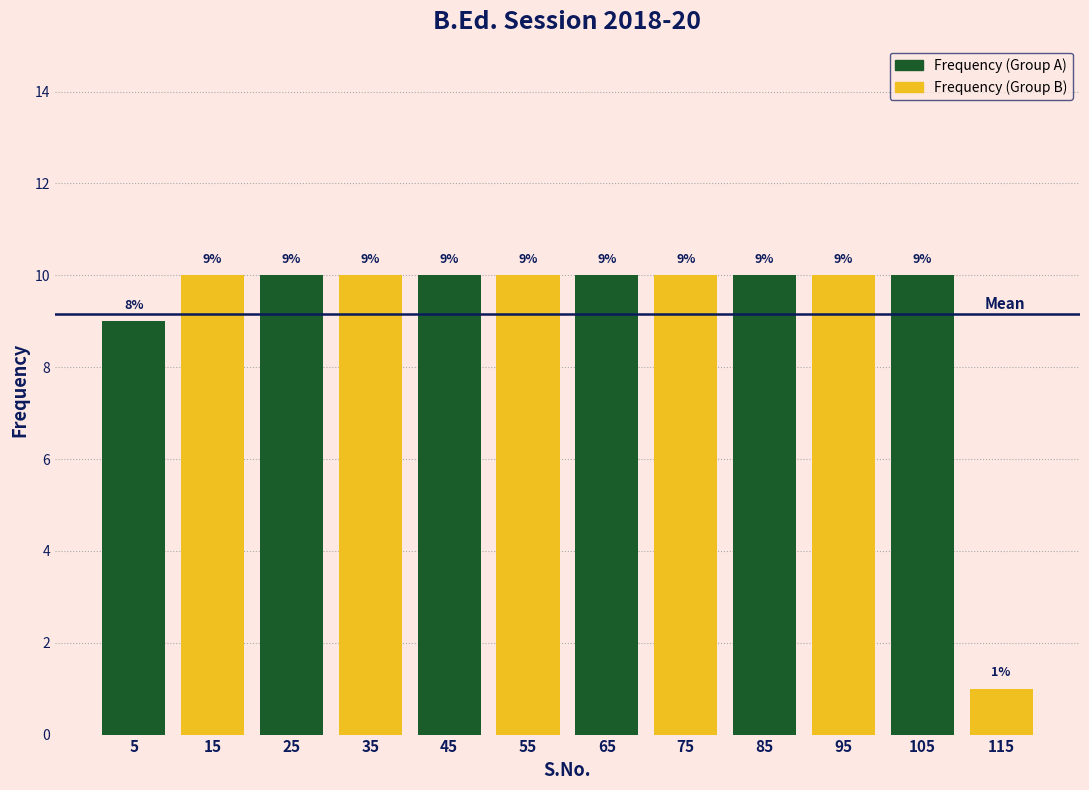

What is the maximum value shown in the chart?

10